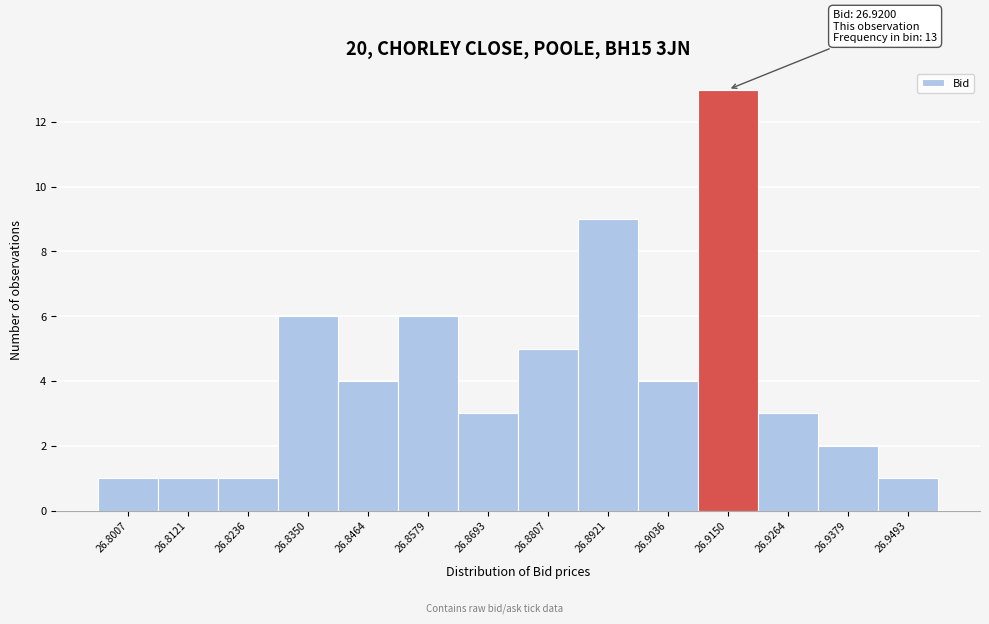

Over which range of the x-axis is the bar tallest?

26.910 to 26.920